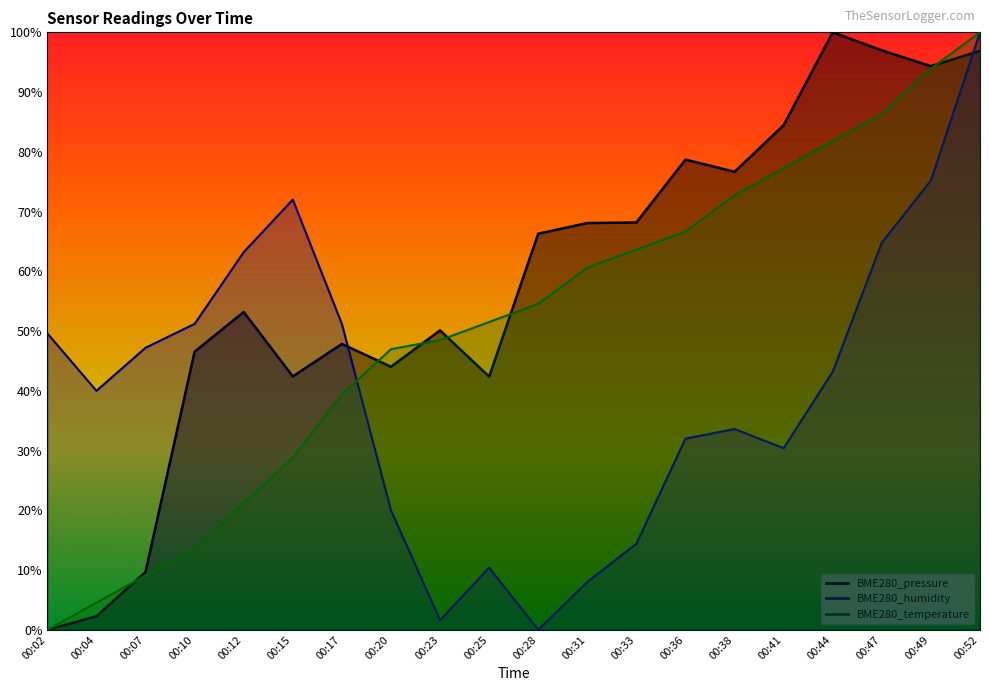

What is the sum of the BME280_humidity values at 00:38 and 00:10?

0.8